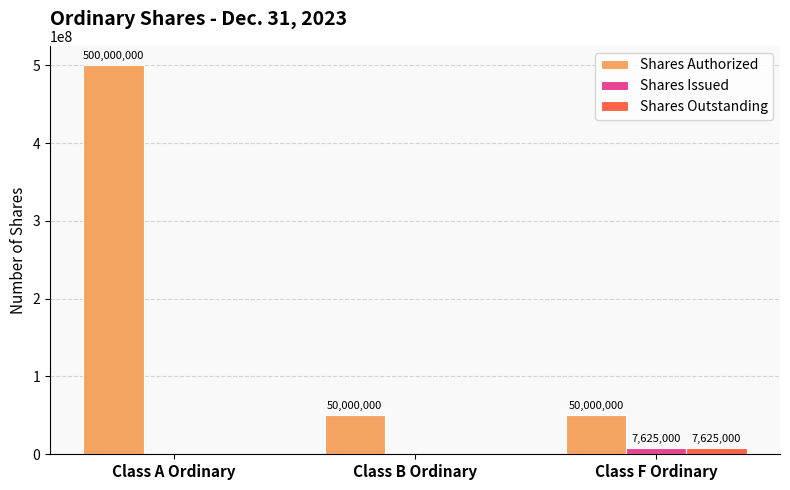

How many values in the Shares Outstanding series exceed 0?

1